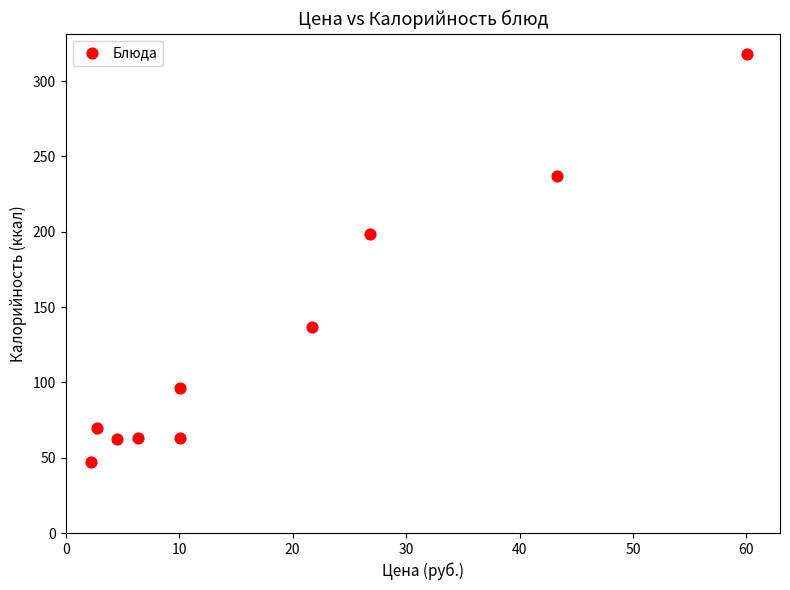

What Y value in the scatter plot is closest to 182?

198.7